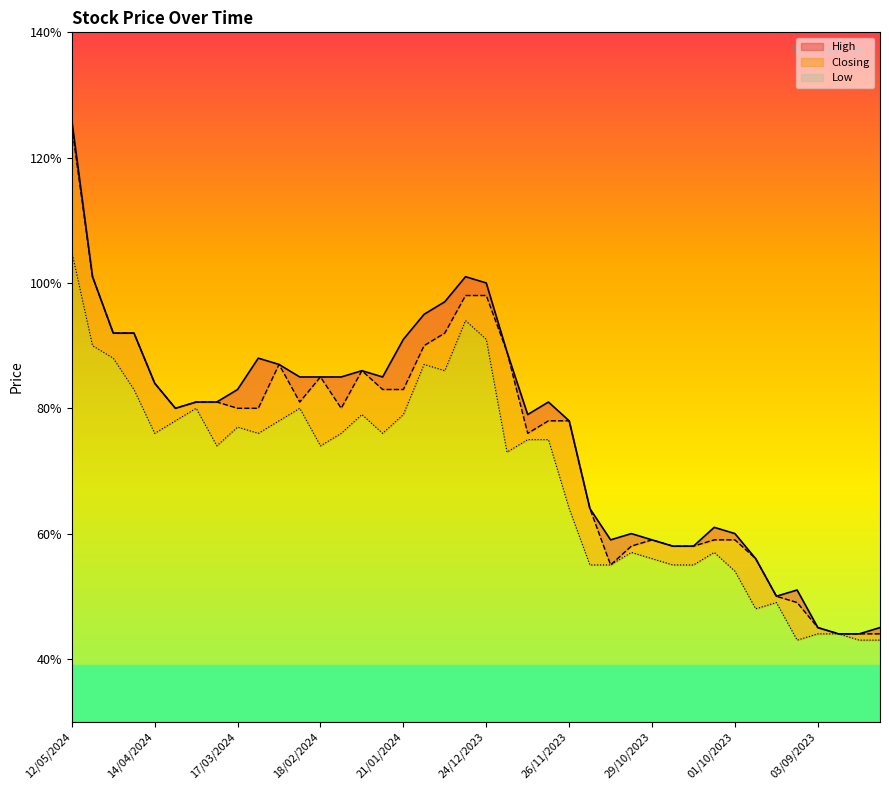

The value of Closing at 13/08/2023 is 0.4. True or false?

True